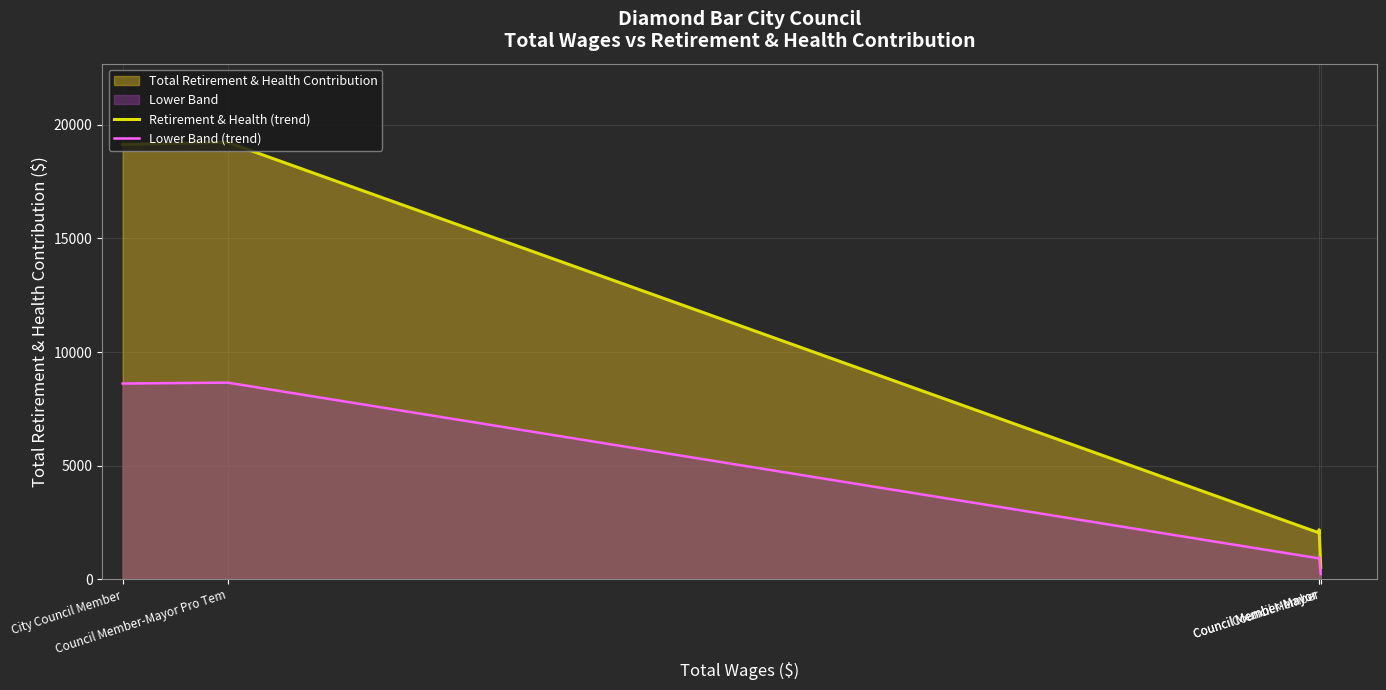

What is the label of the 1st point from the right?

Council Member